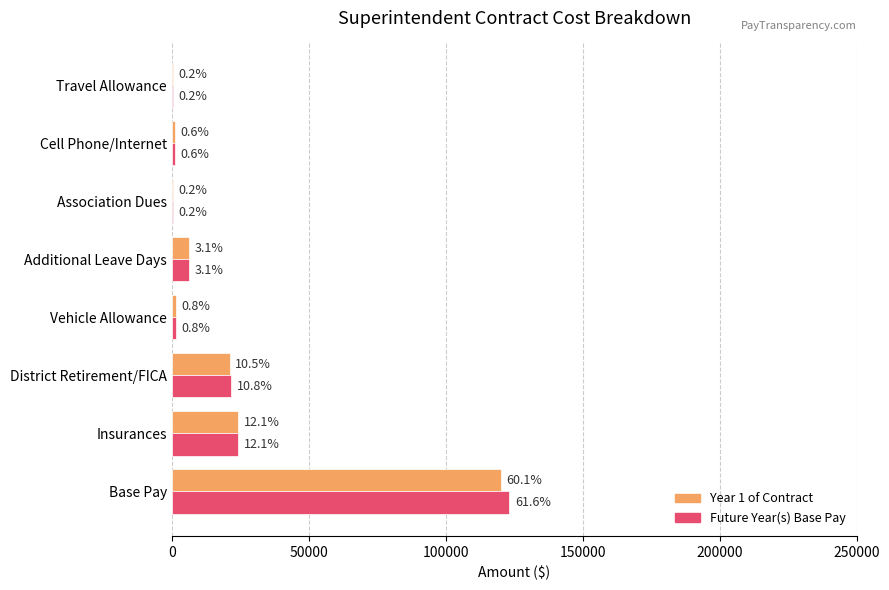

What are all the series names shown in the legend?

Year 1 of Contract, Future Year(s) Base Pay